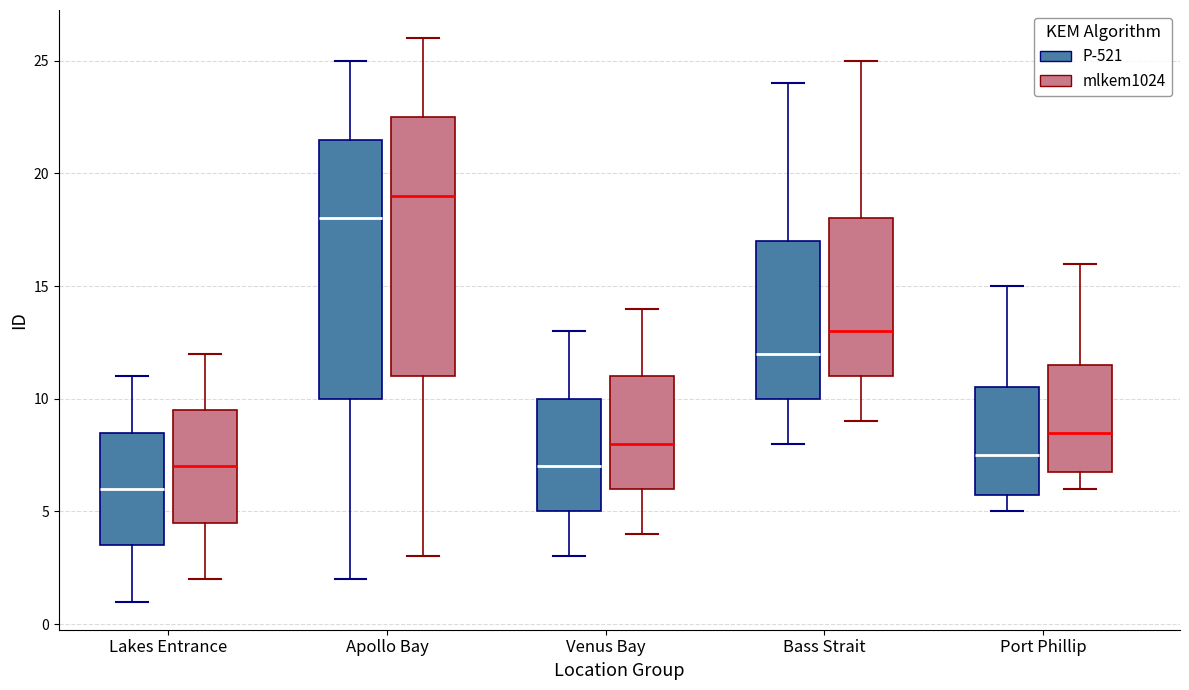

Where does the lower whisker of the box for Lakes Entrance (mlkem1024) end on the y-axis? The values are not printed on the chart, so give them approximately, as read against the axis.

2.0